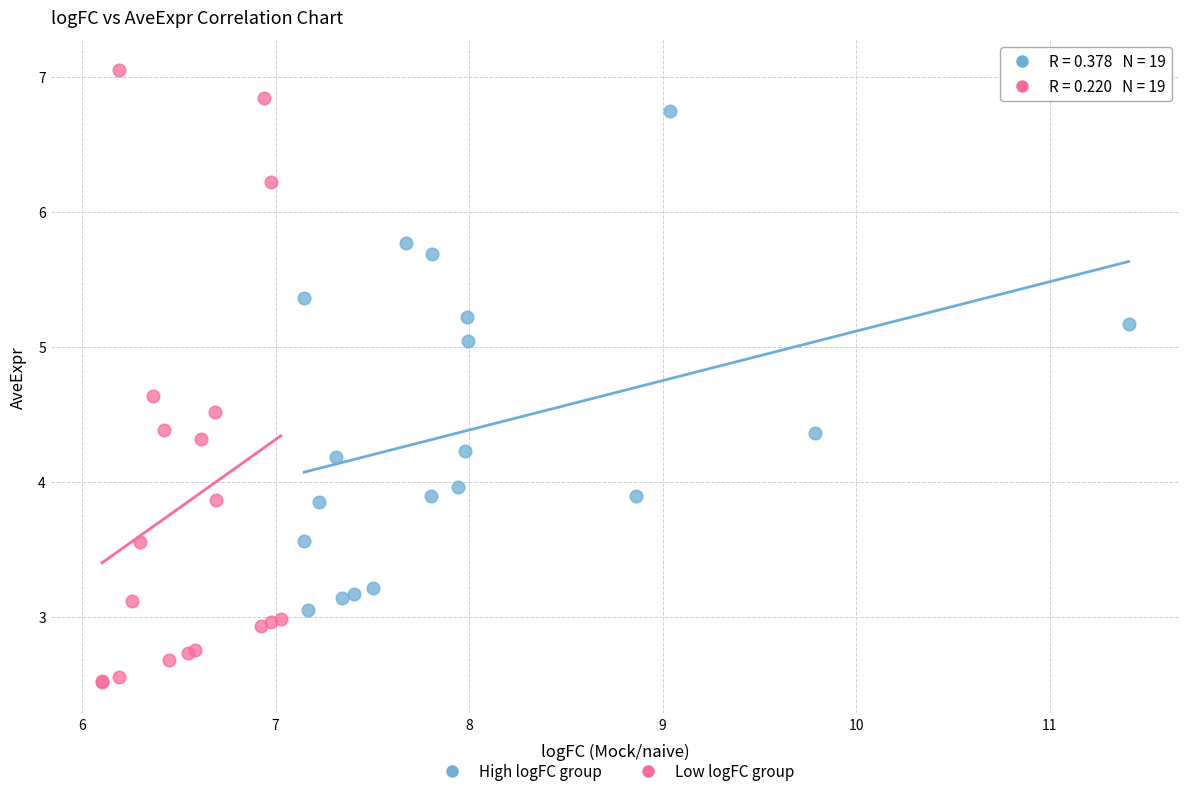

Which series reaches the minimum Y coordinate?

Low logFC group